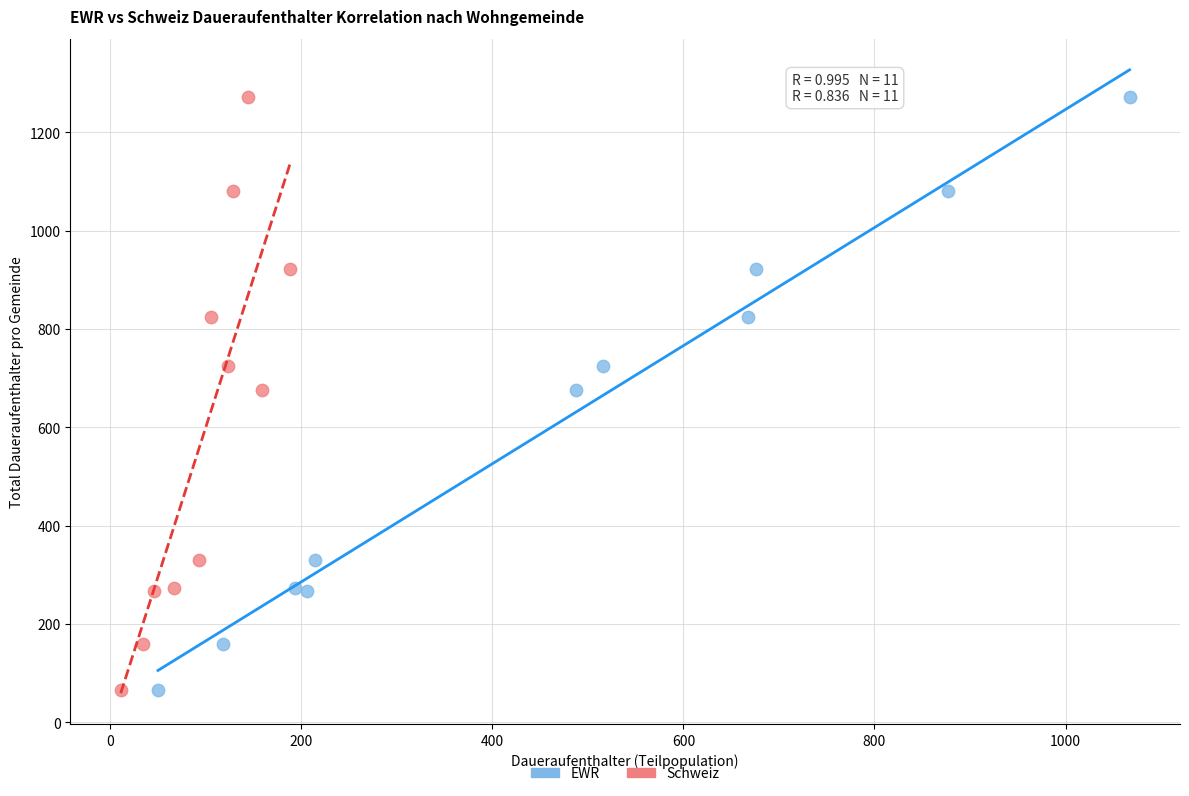

What are all the series names shown in the legend?

EWR, Schweiz